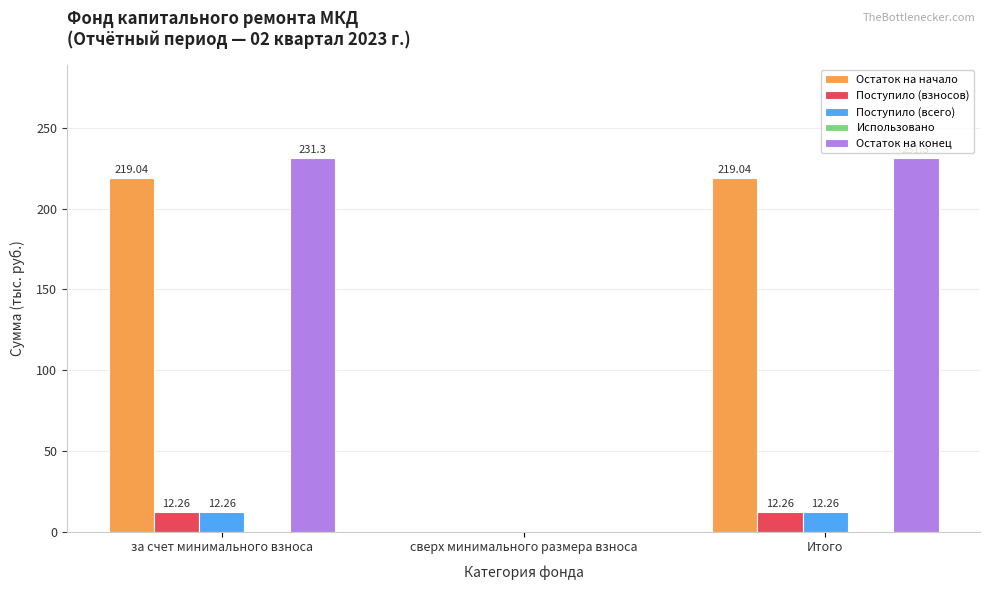

Are the bars grouped side by side (vs. stacked)?

Yes